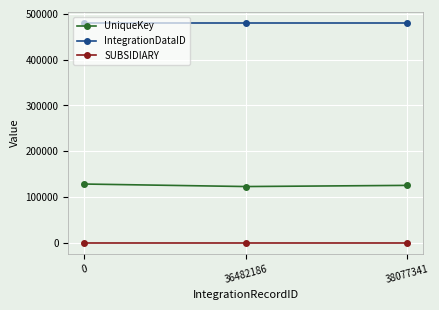

What is the value of the UniqueKey point at the 1st from the left?

128302